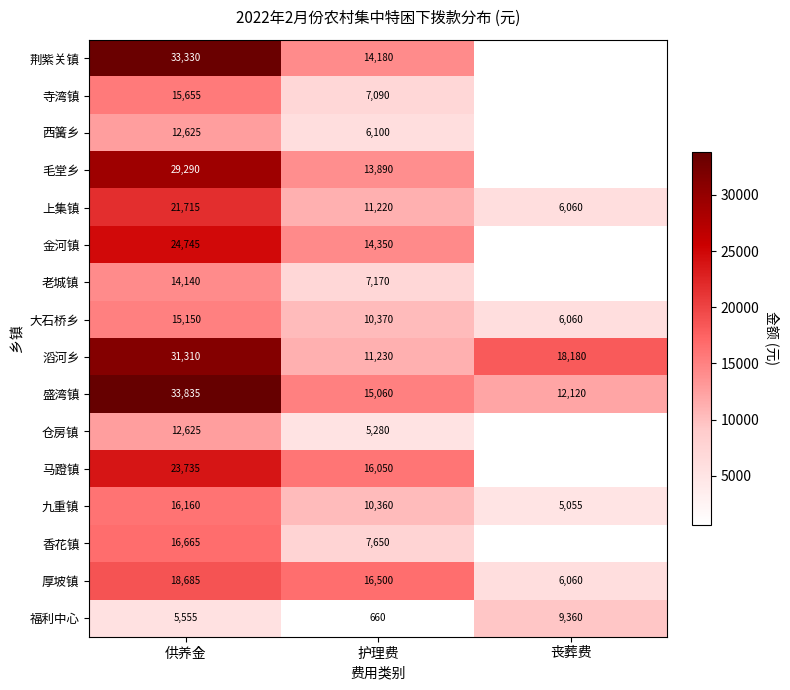

At which label does 盛湾镇 first exceed 15060?

供养金